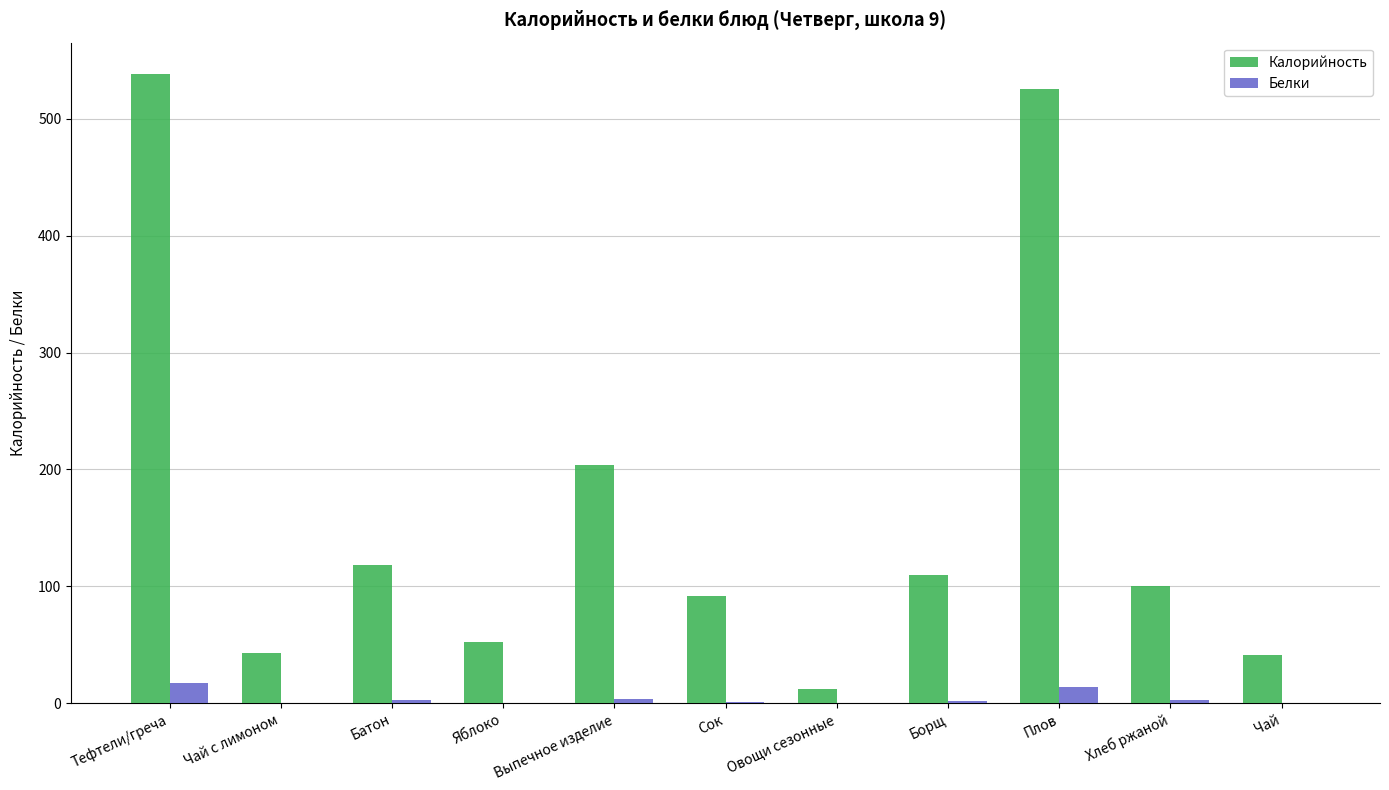

At which label does Калорийность reach its peak?

Тефтели/греча